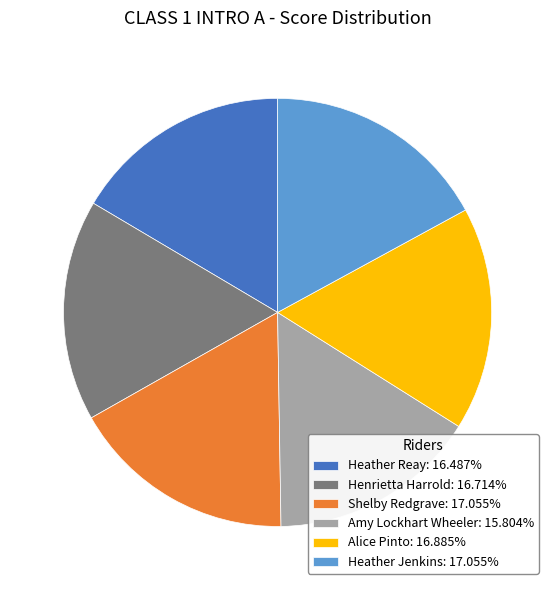

Does Alice Pinto account for over 50% of the chart?

No